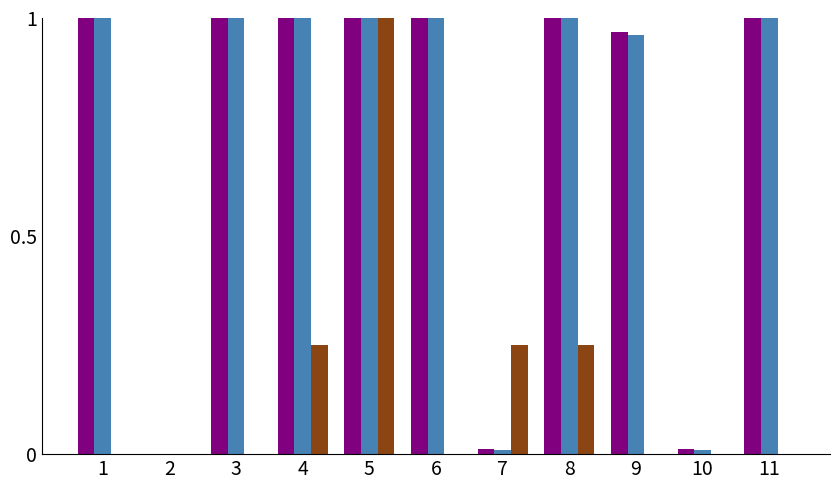

At which category is the sum across all series the highest?

5